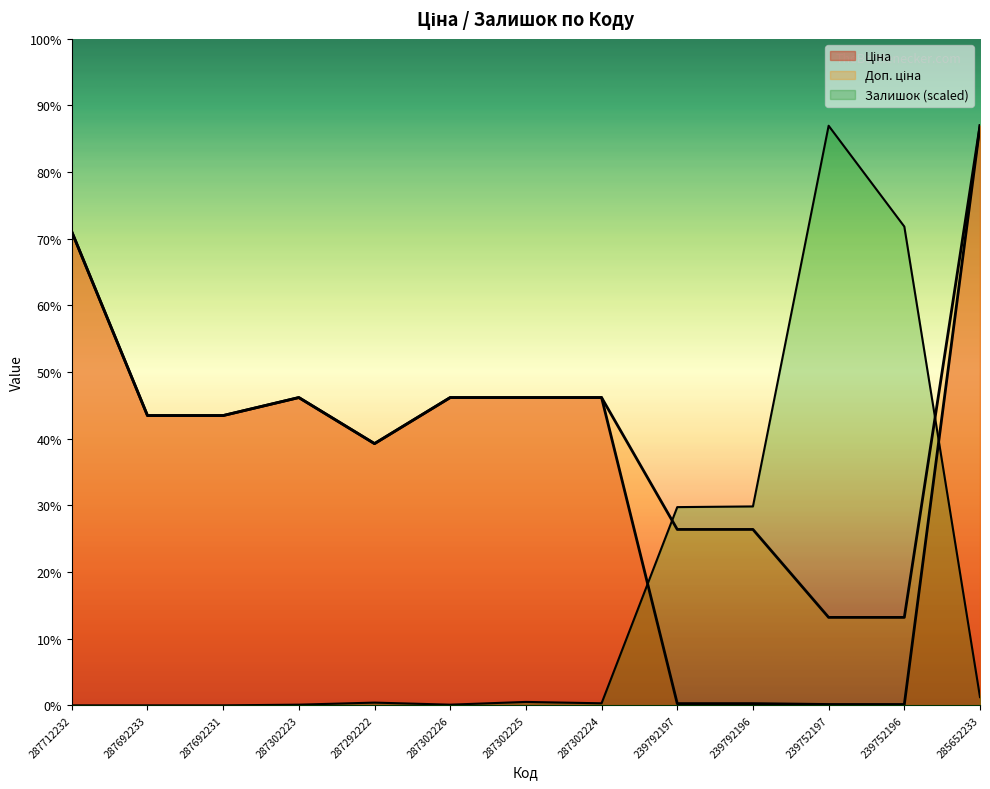

Which series ends up on top after the final intersection of Доп. ціна and Залишок?

Доп. ціна